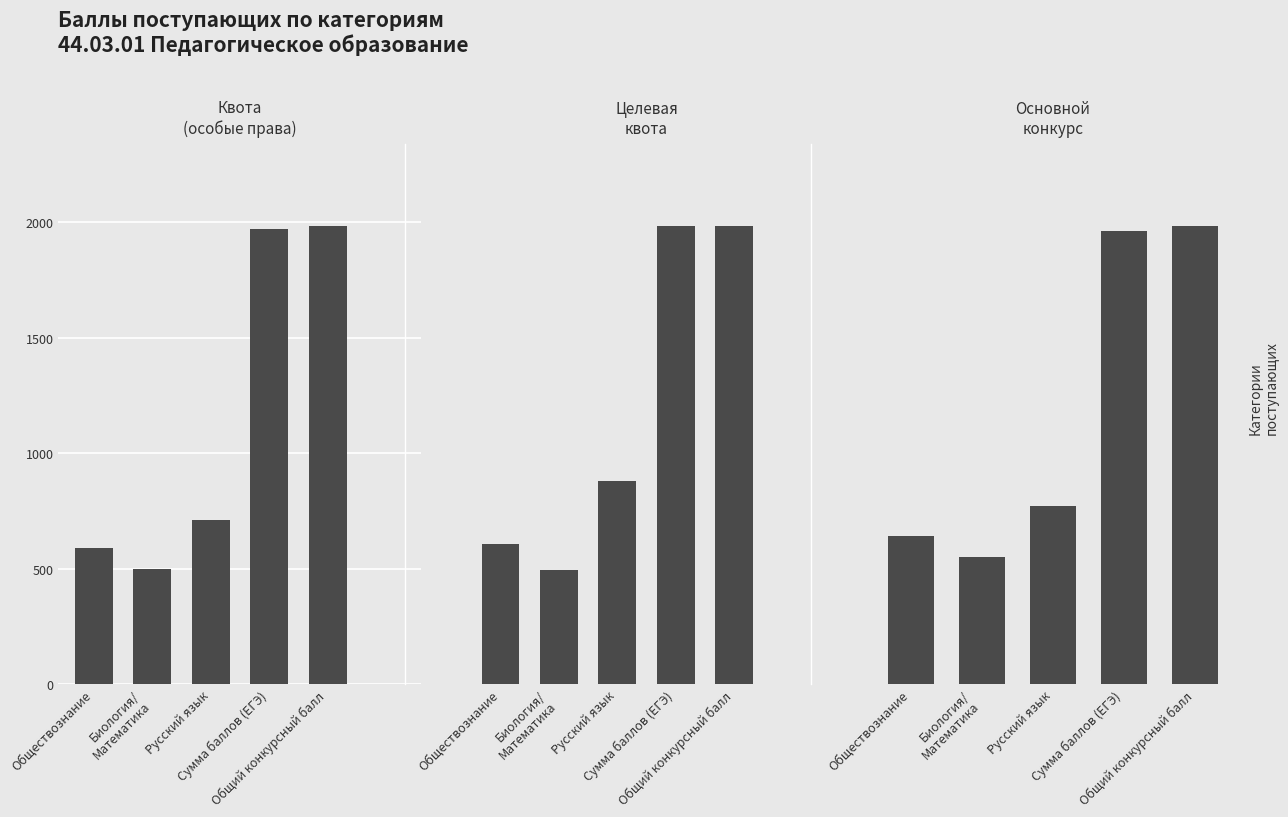

Count the number of categories in the chart.

5